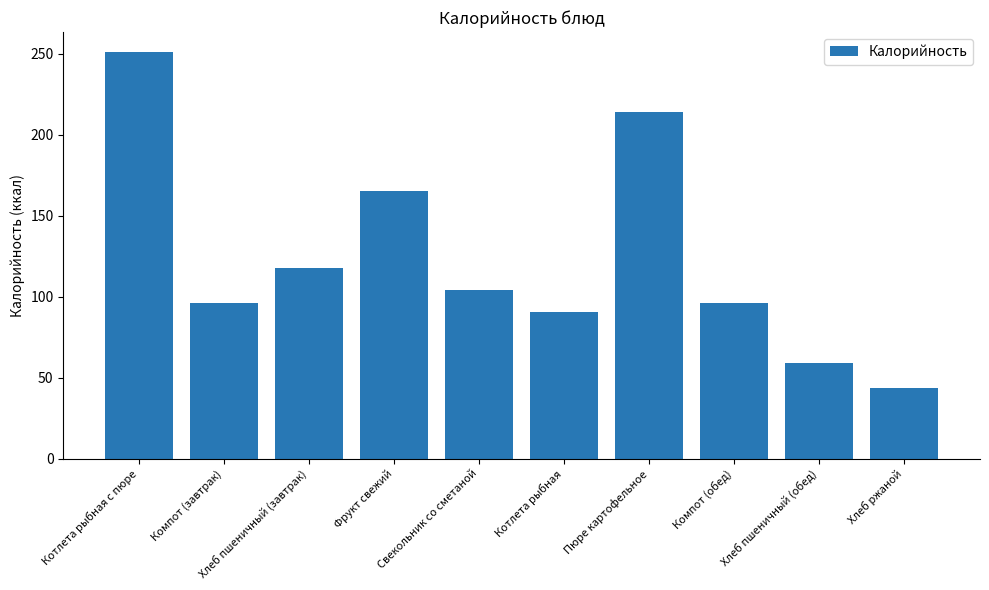

How many values exceed 104?

5